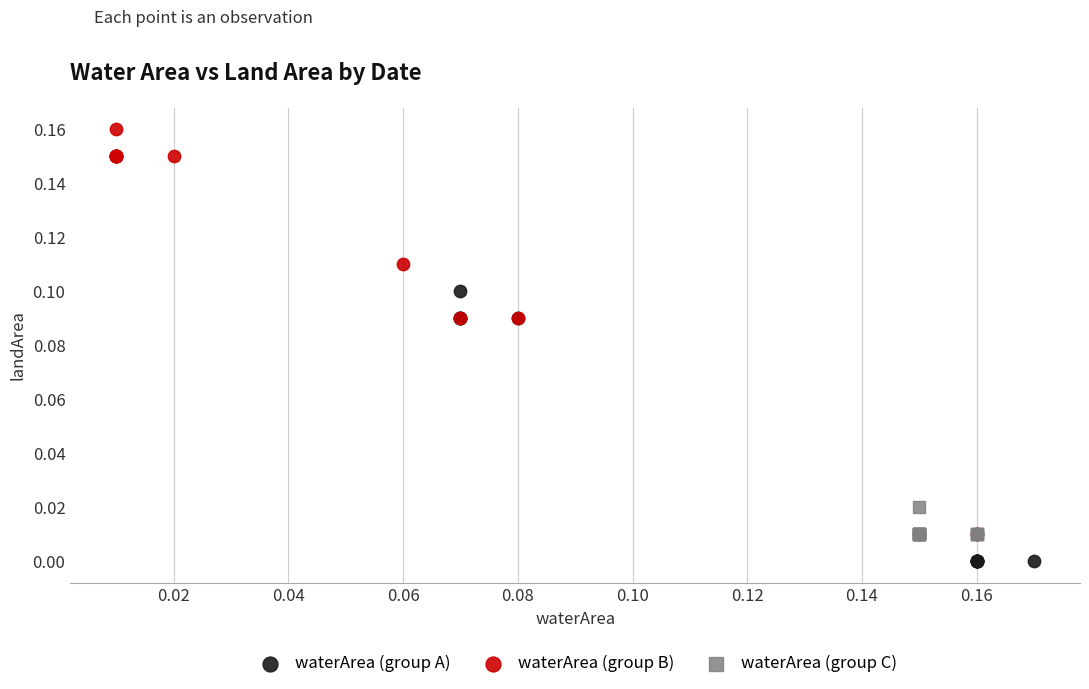

Which series has the largest Y range (max minus min)?

waterArea (group B)